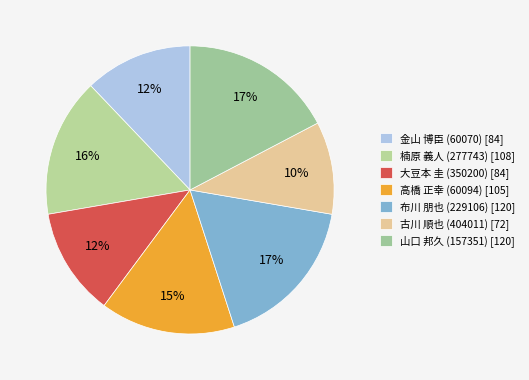

To the nearest percent, what is the difference between the largest and smallest slice percentages?

7%